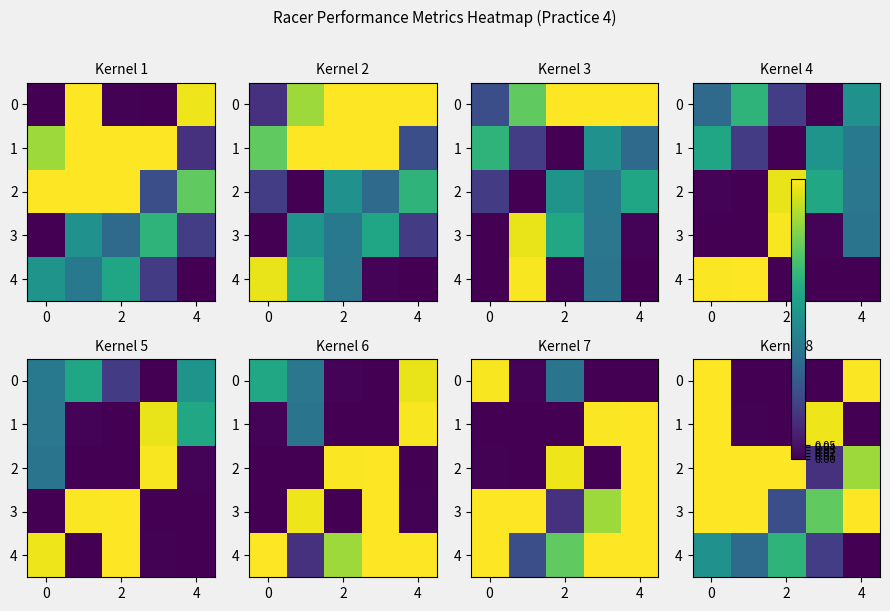

At how many categories does at least one series exceed 0?

5